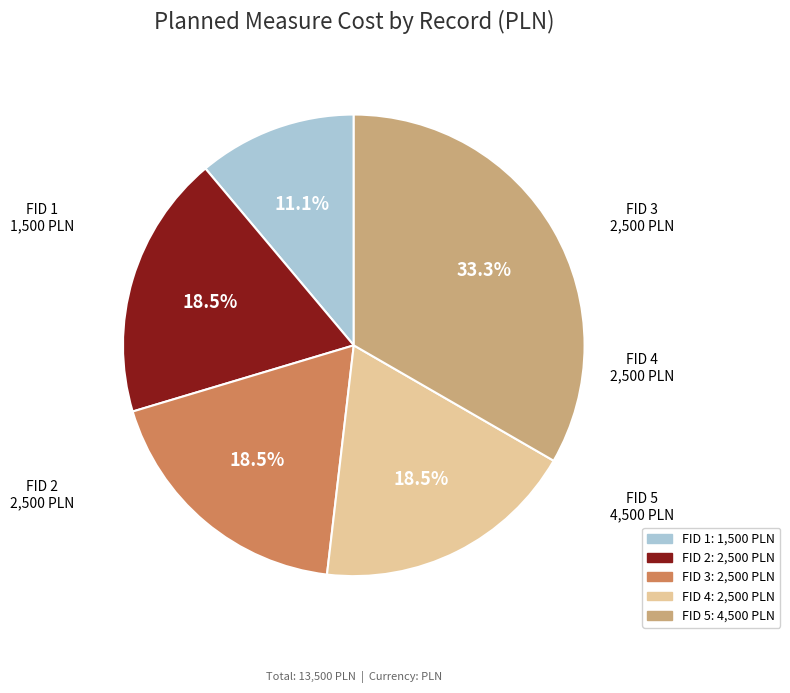

Is FID 3 the majority of the pie?

No